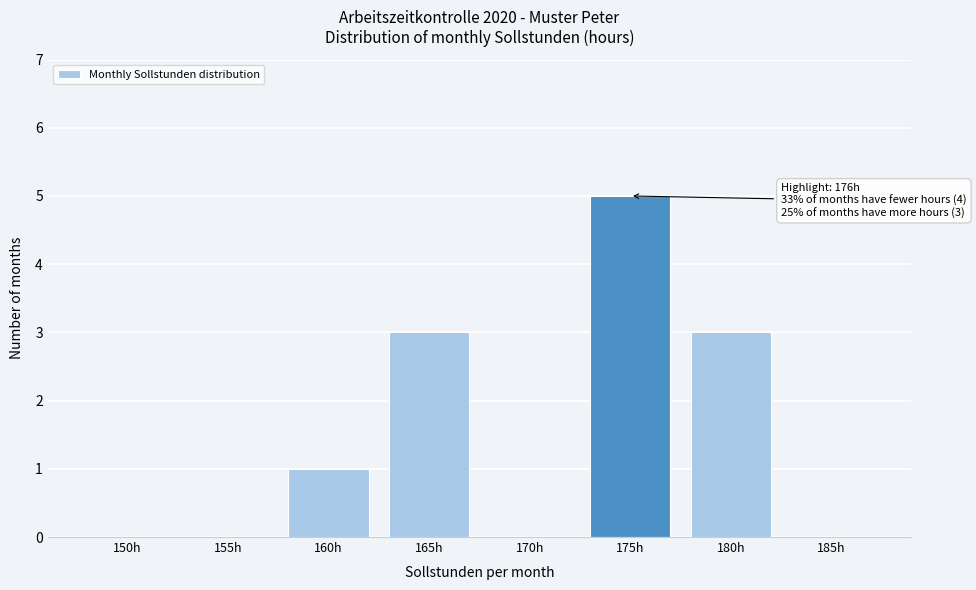

Reading left to right, list all the values displayed in this chart.

150h=0	155h=0	160h=1	165h=3	170h=0	175h=5	180h=3	185h=0